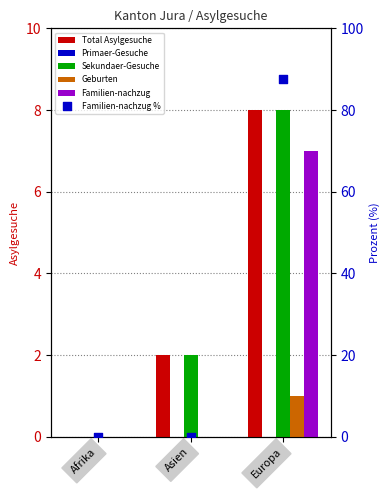

Which series contains the lowest Y value?

Total Asylgesuche